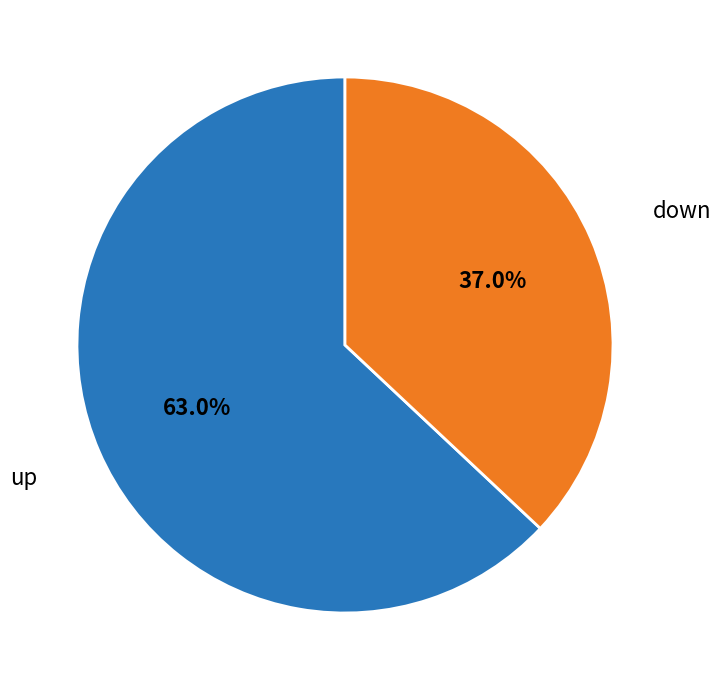

Is there a majority slice in this chart?

Yes